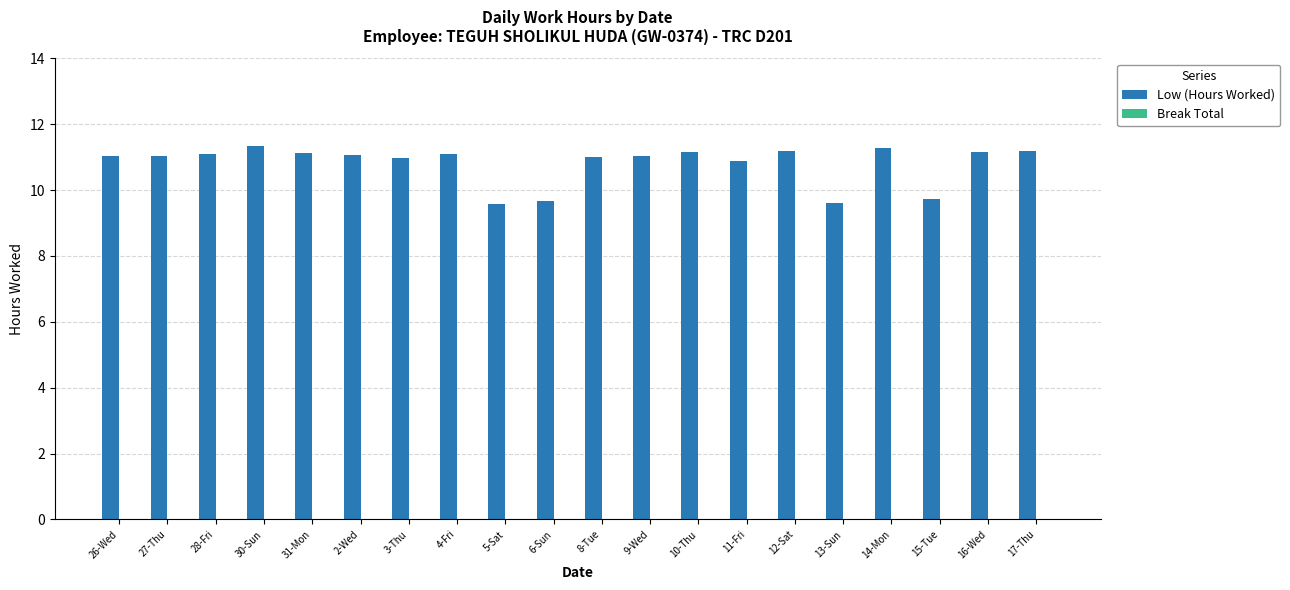

What position from the left is 27-Thu?

2